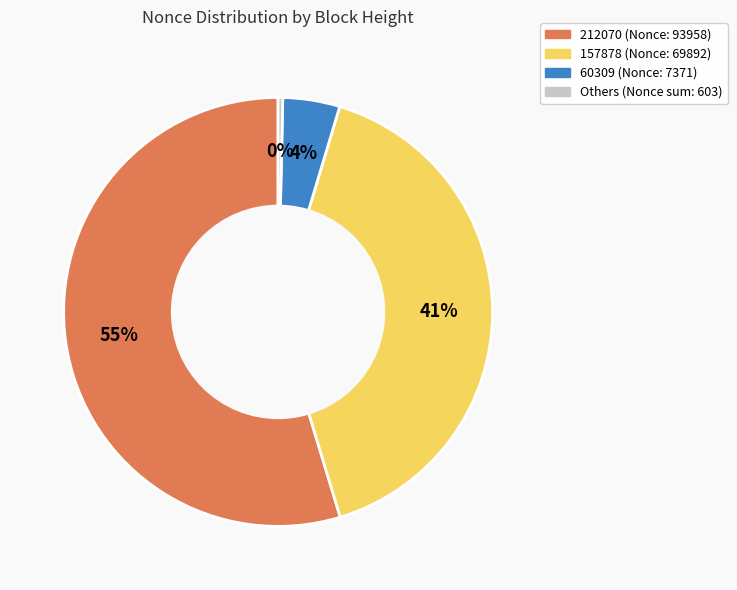

Which category has the biggest portion of the pie?

212070 (Nonce: 93958)